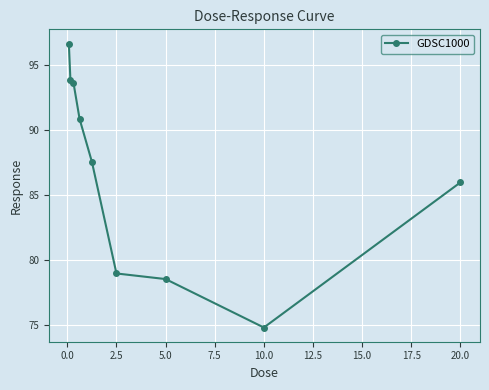

What is the value of the 2nd point from the left?

93.9